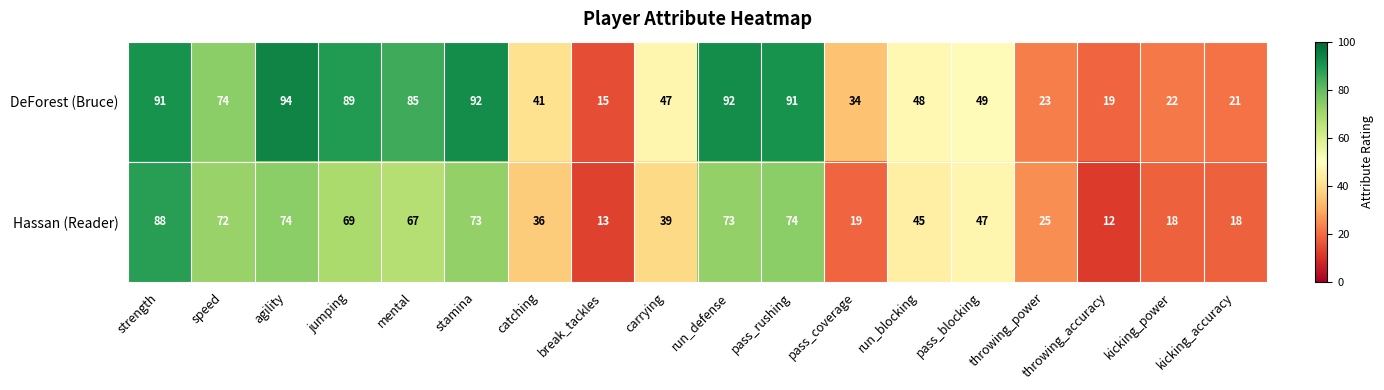

What is the difference between the maximum and minimum values in the DeForest (Bruce) series?

79